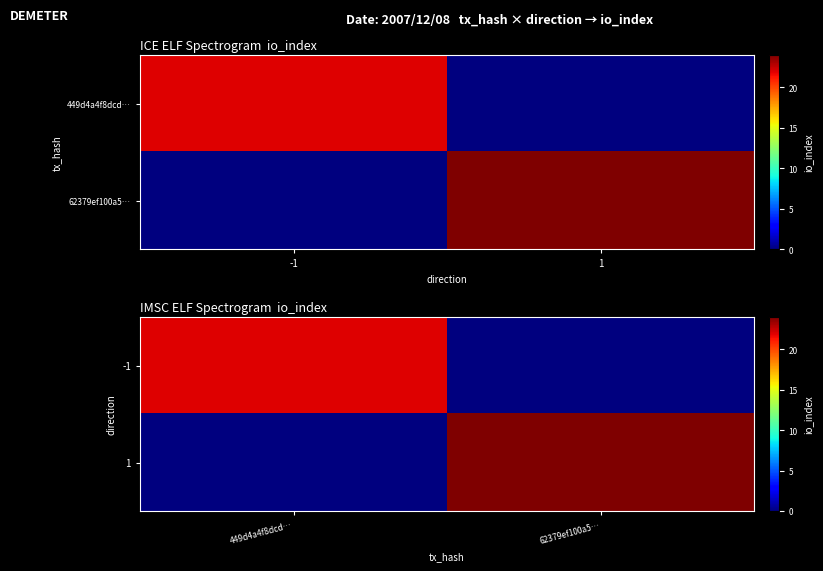

True or false: -1 has a value of 0 at 62379ef100a5….

True